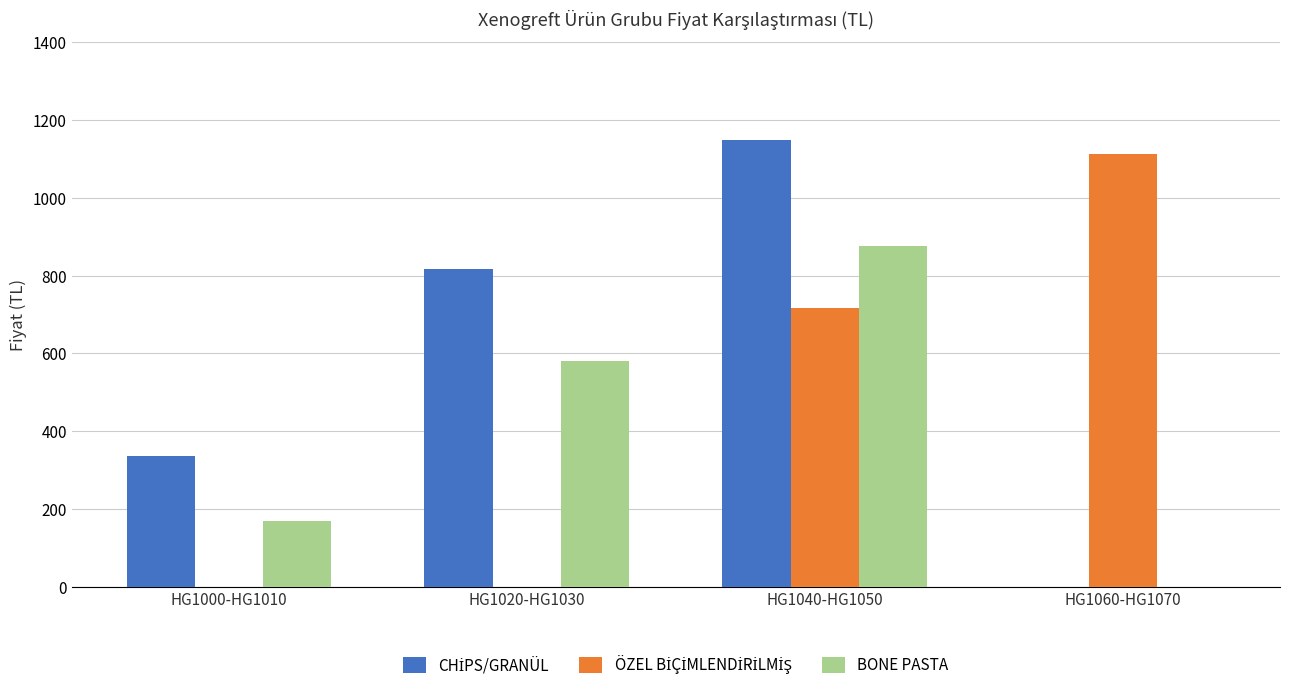

What is the sum of the BONE PASTA values at HG1020-HG1030 and HG1060-HG1070?

580.0